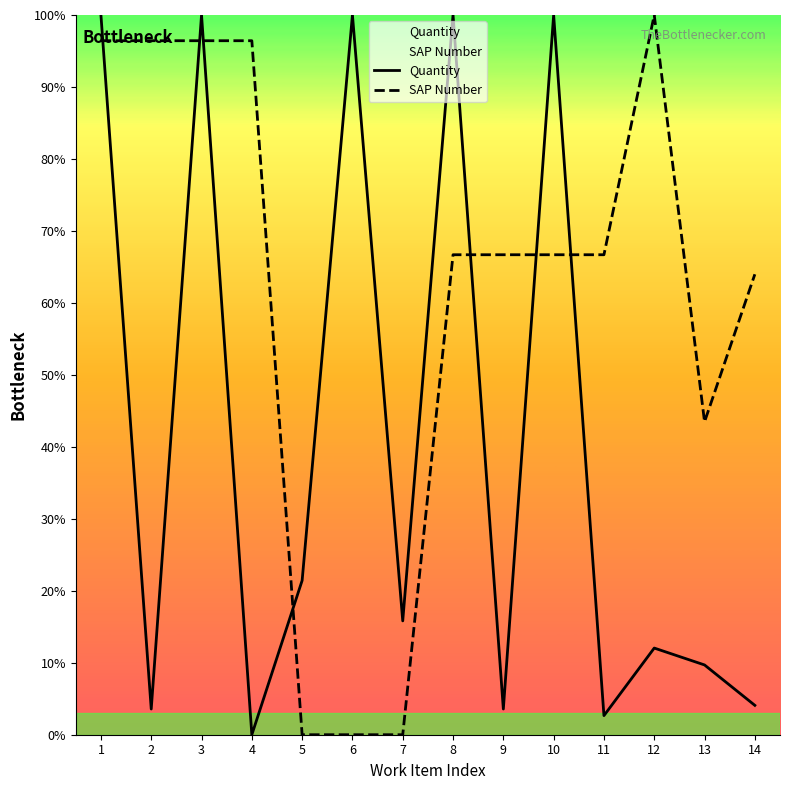

Which category has the highest value in the SAP Number series?

12